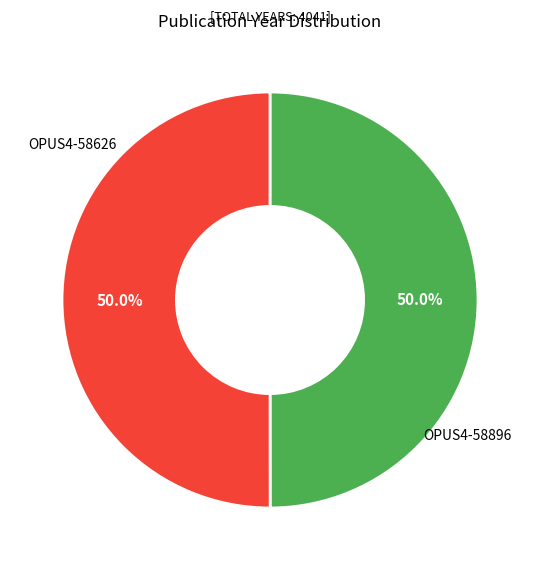

Rank the categories by value from lowest to highest.

OPUS4-58626, OPUS4-58896